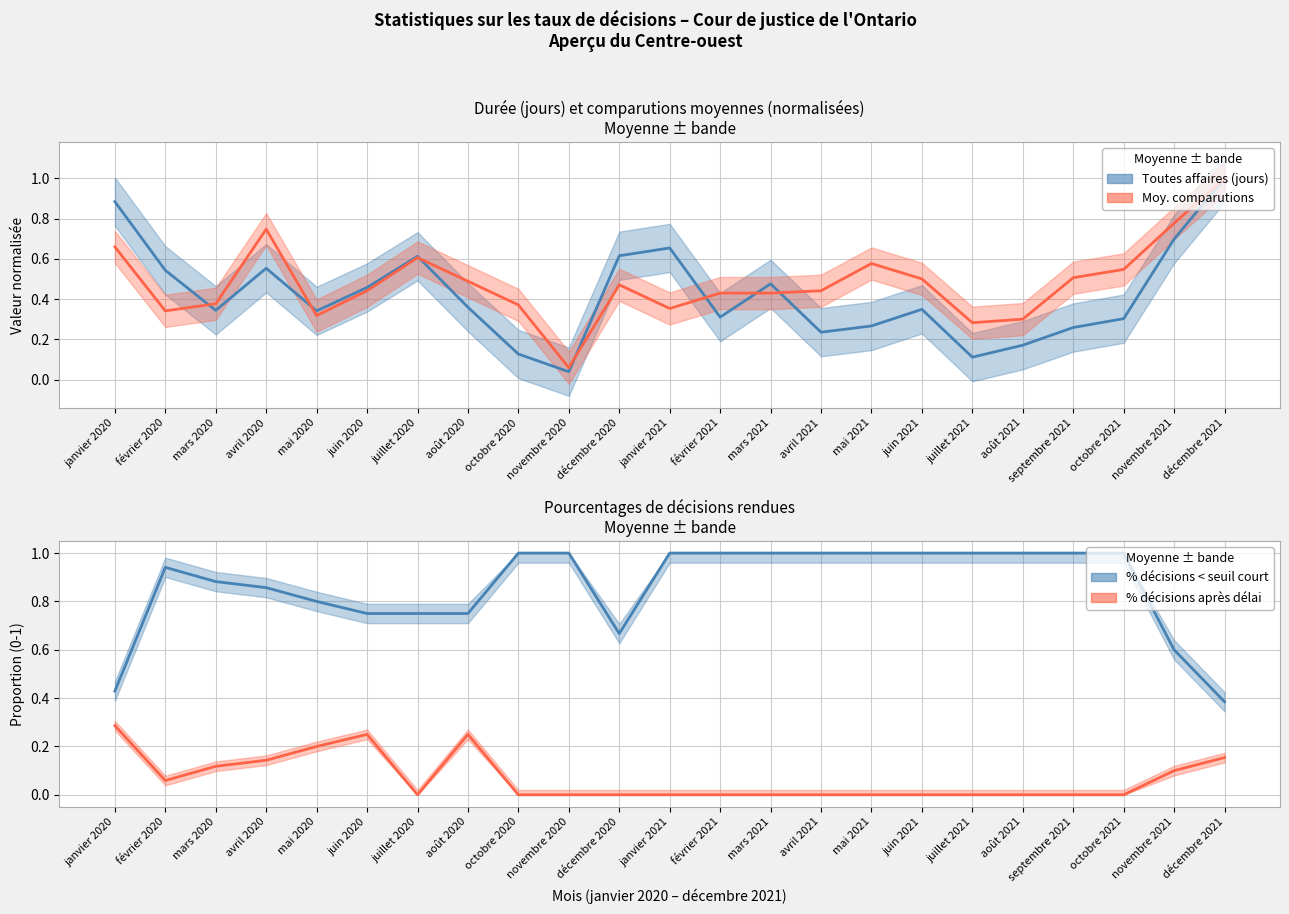

The Toutes affaires (jours) series shows 0.3 at octobre 2021. True or false?

True